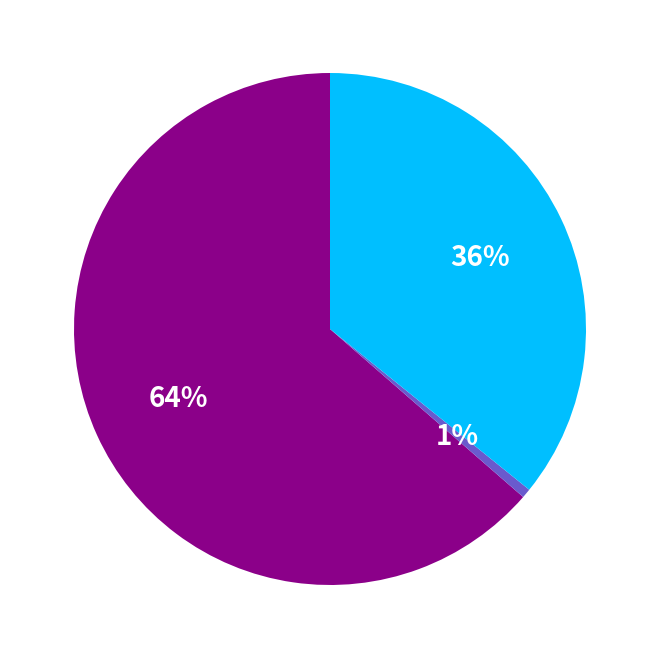

To the nearest percent, what is the average slice percentage?

33%